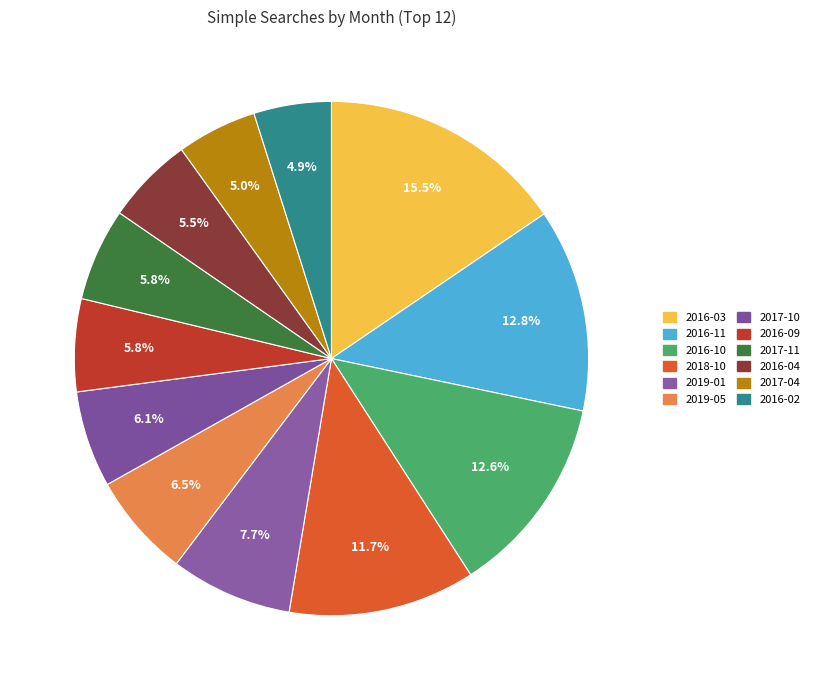

How many slices are in this pie chart?

12